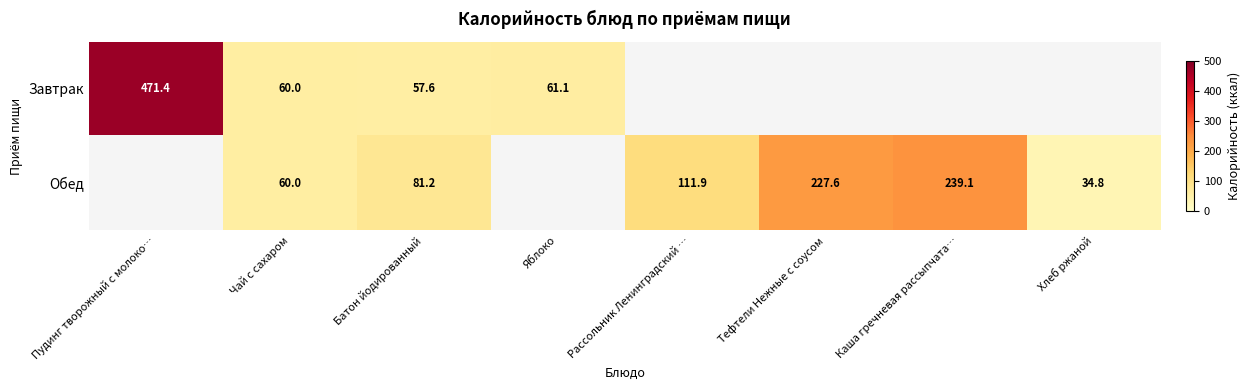

What is the difference between the Обед values at Каша гречневая рассыпчата… and Батон йодированный?

157.9